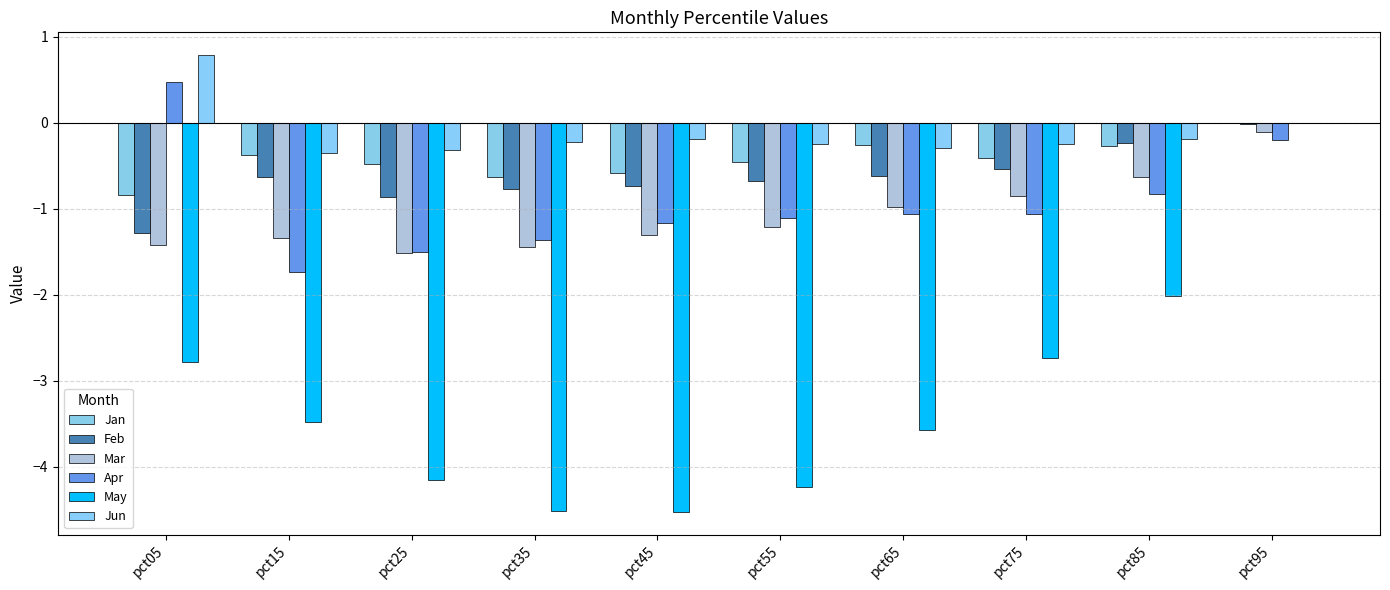

At which category is the sum across all series the highest?

pct95